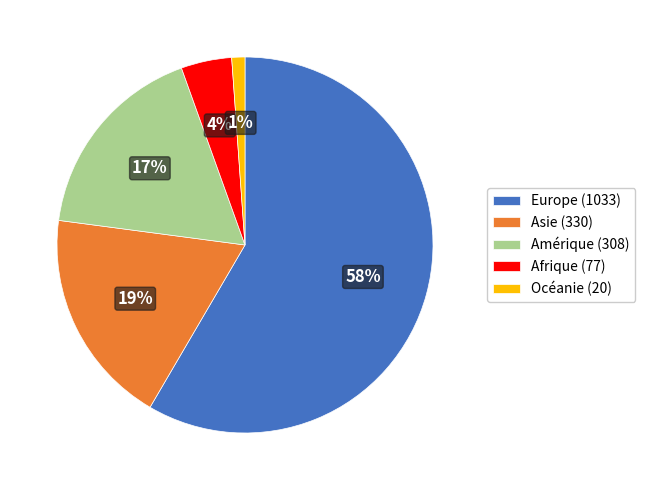

Is it true that Asie (330) is 19% of the pie?

True